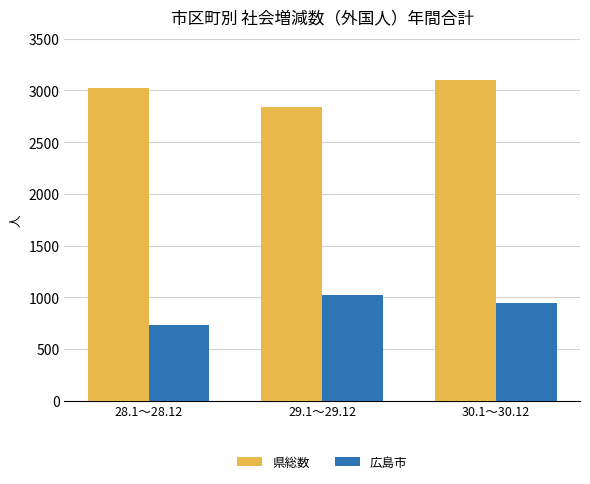

Does the chart contain stacked bars?

No